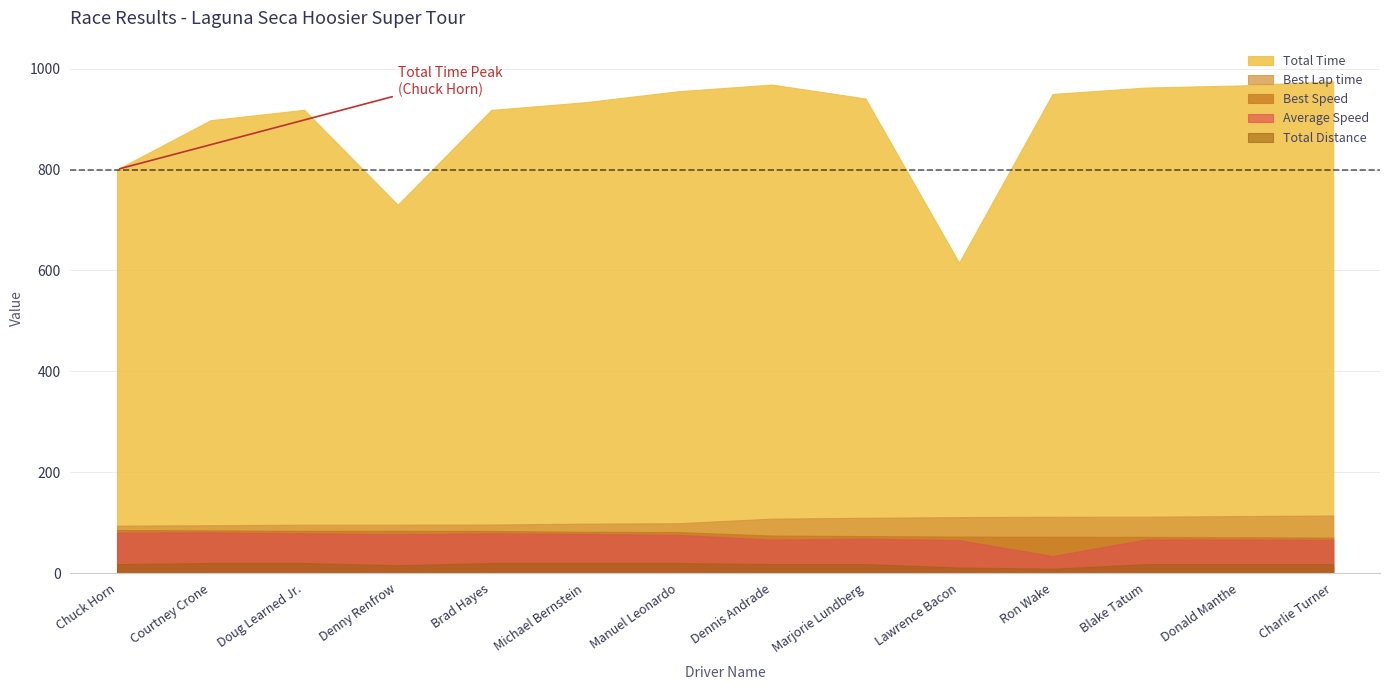

Rank the series at Blake Tatum from highest to lowest value.

Total Time, Best Lap time, Best Speed, Average Speed, Total Distance